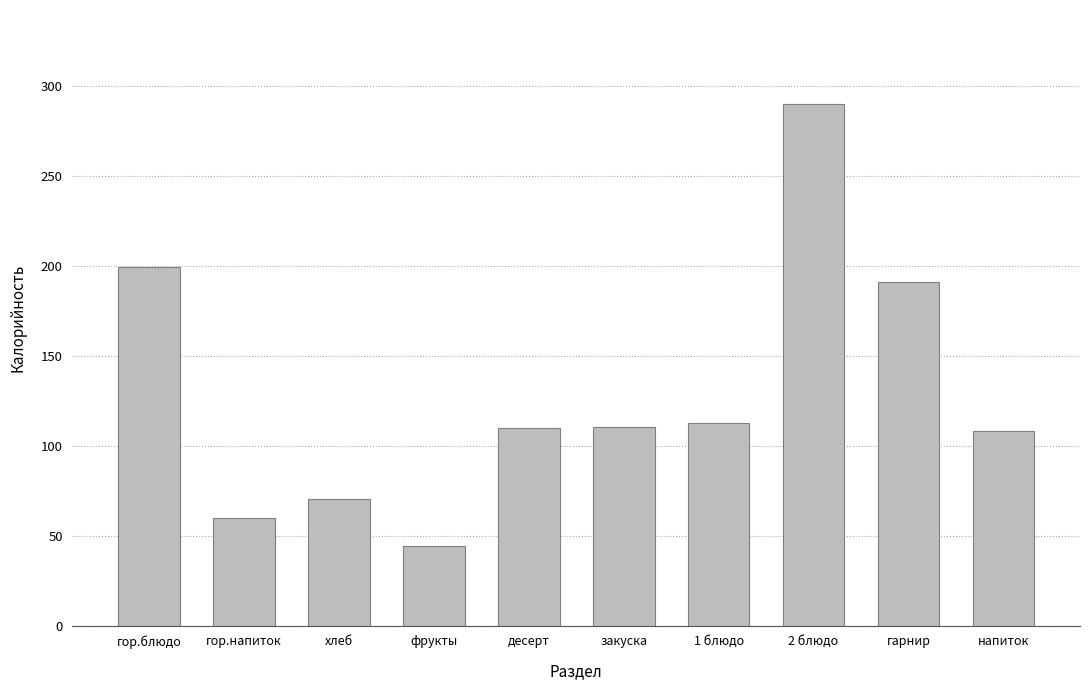

Which category has the highest value across all series?

2 блюдо